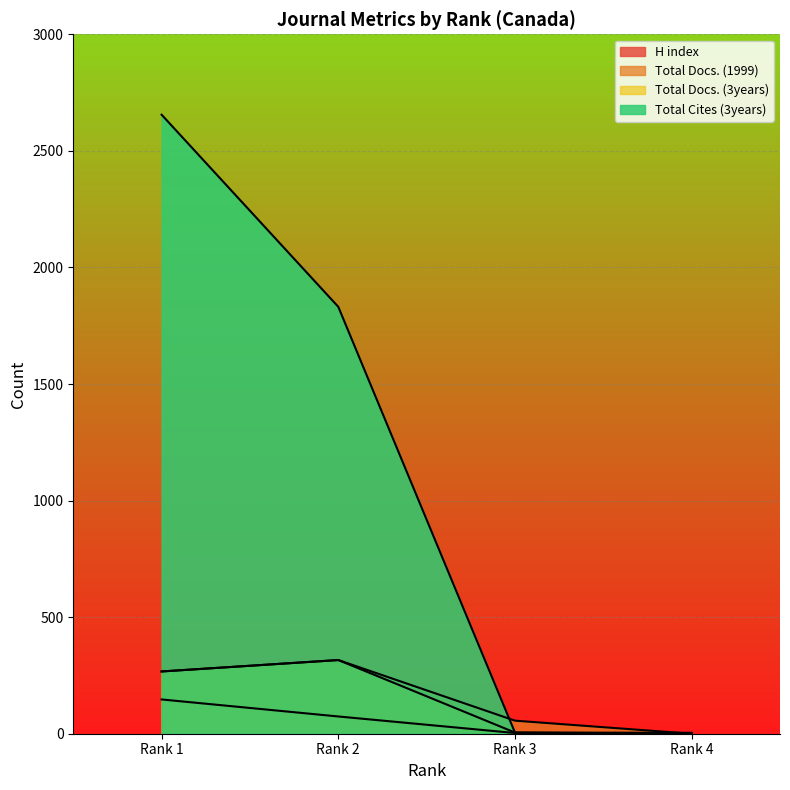

How many lines are shown in the chart?

4